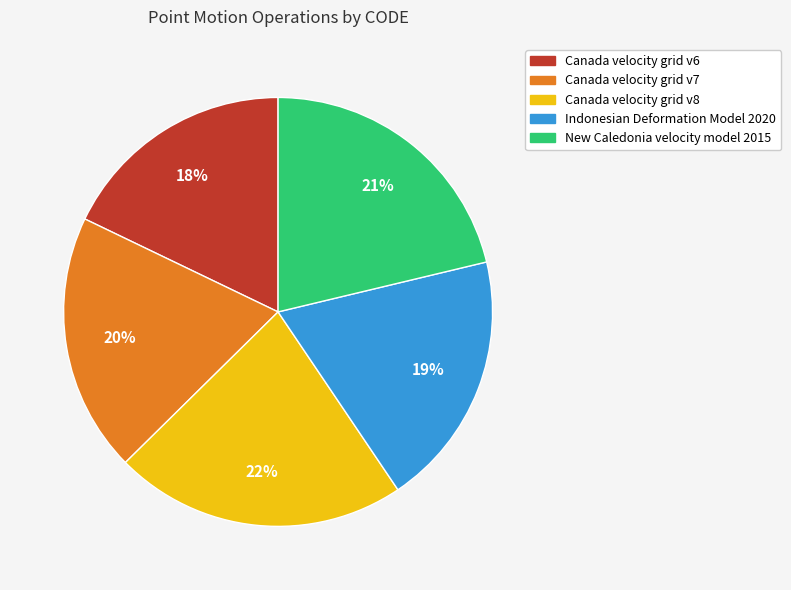

To the nearest percent, what is the combined percentage of Canada velocity grid v7 and New Caledonia velocity model 2015?

41%